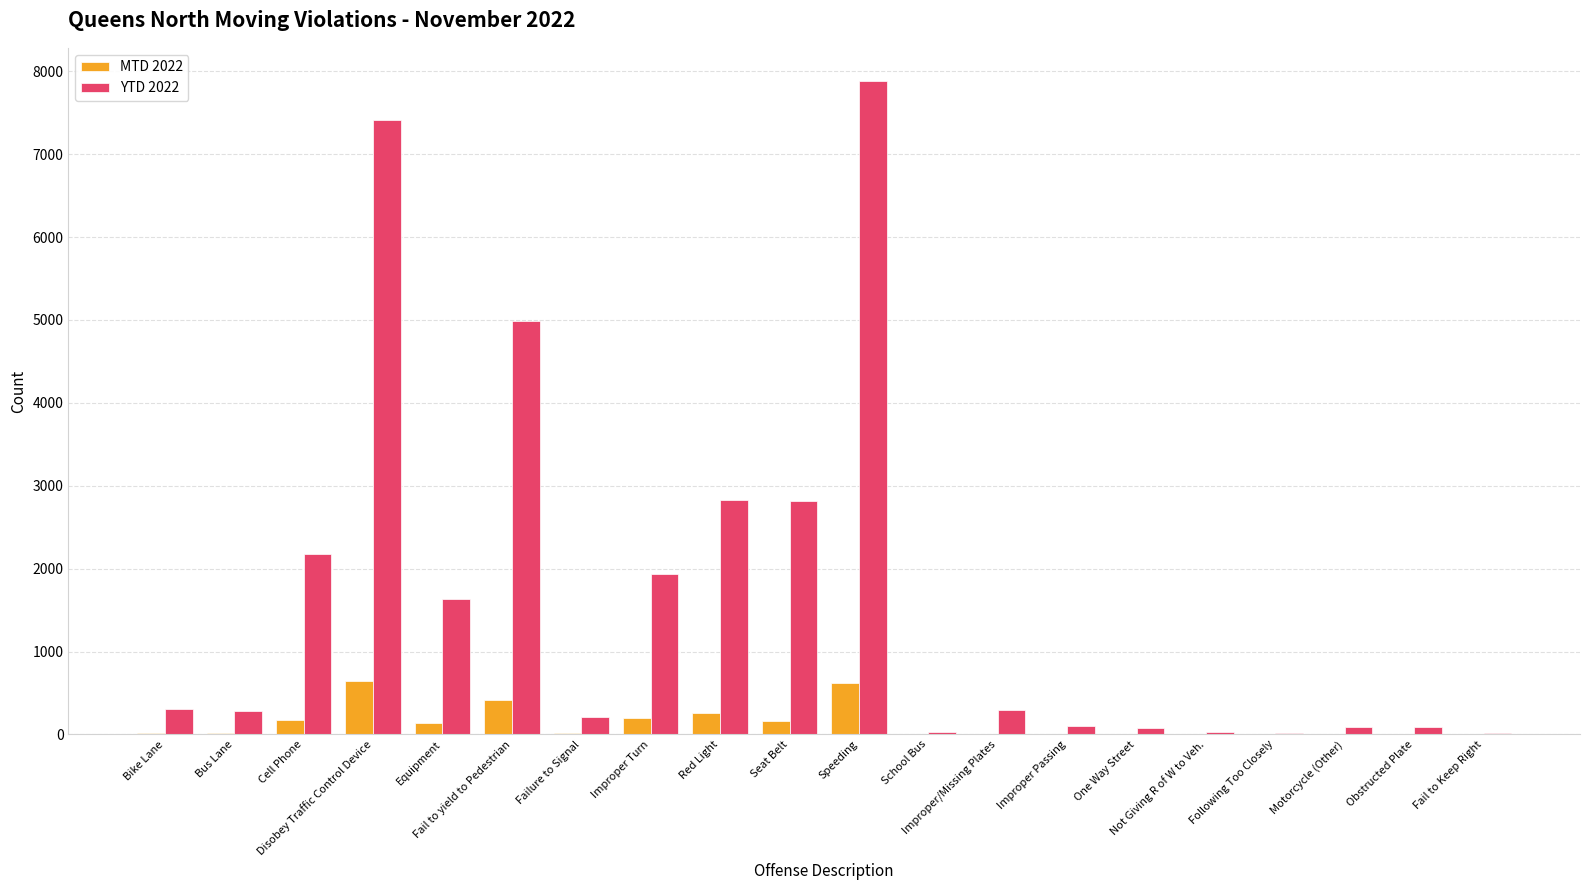

What is the highest value of the MTD 2022 series?

646